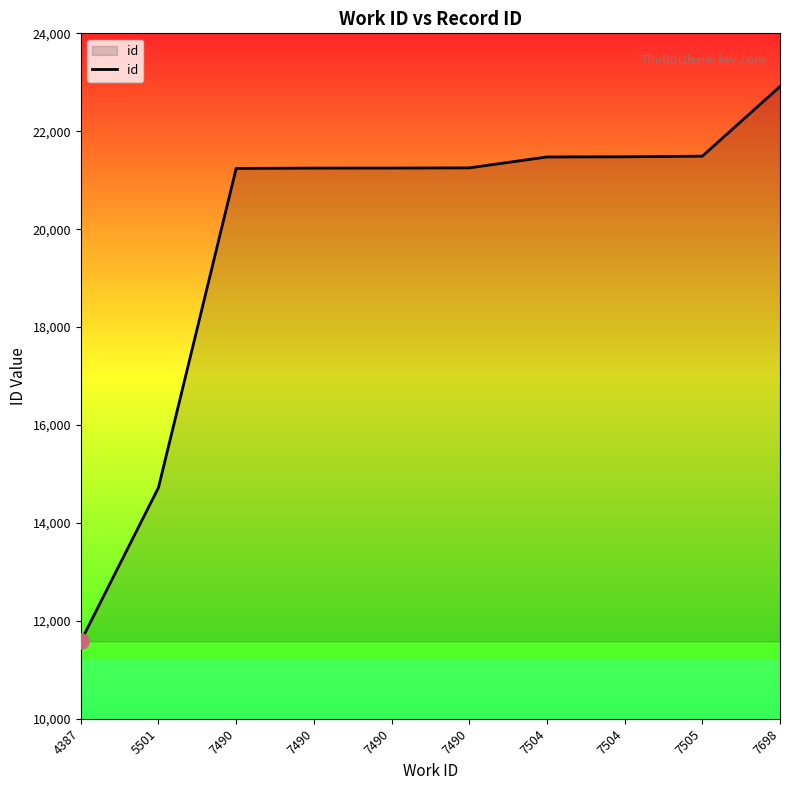

Approximately how many times larger is the value at 7490 compared to 7490?

1.0